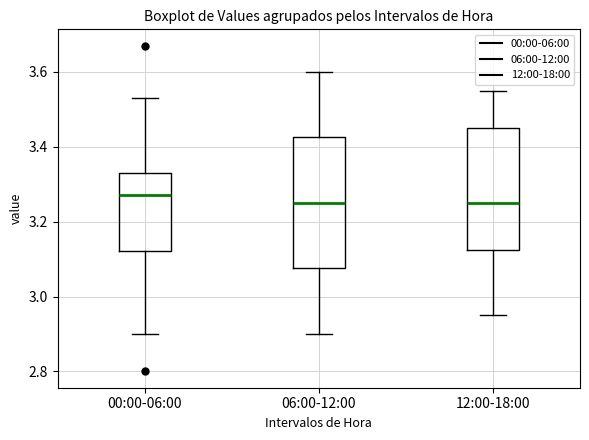

Where is the lower edge of the box for 12:00-18:00 on the y-axis? The values are not printed on the chart, so give them approximately, as read against the axis.

3.12